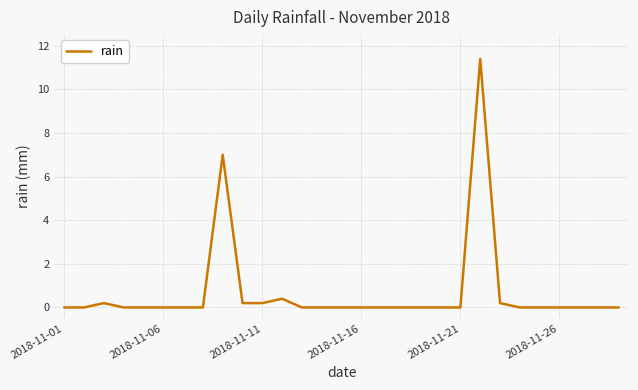

What is the maximum value shown in the chart?

11.4